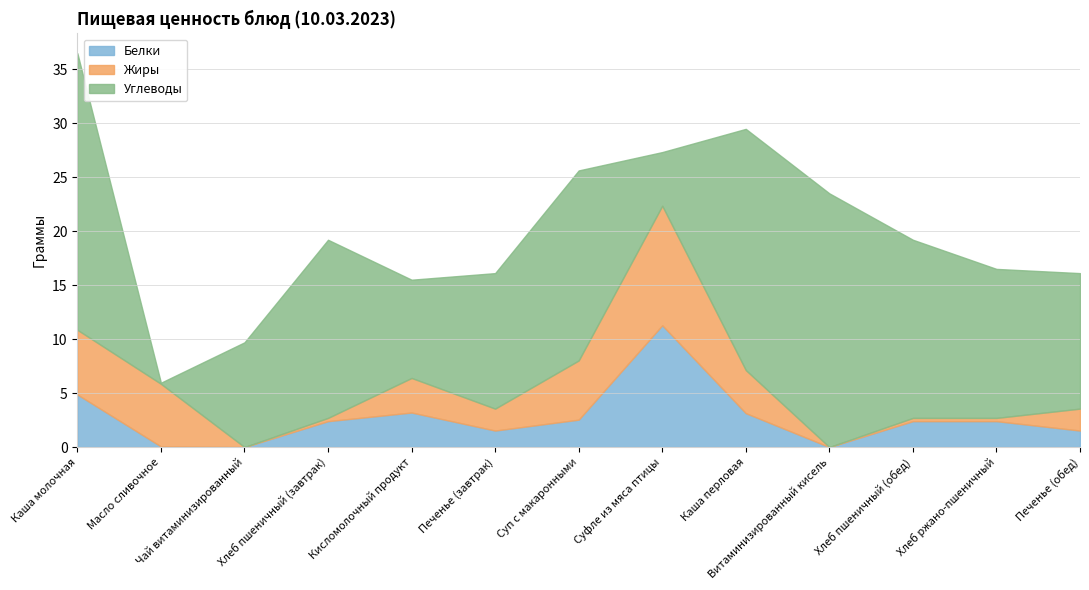

Which series has the largest total across all categories?

Углеводы